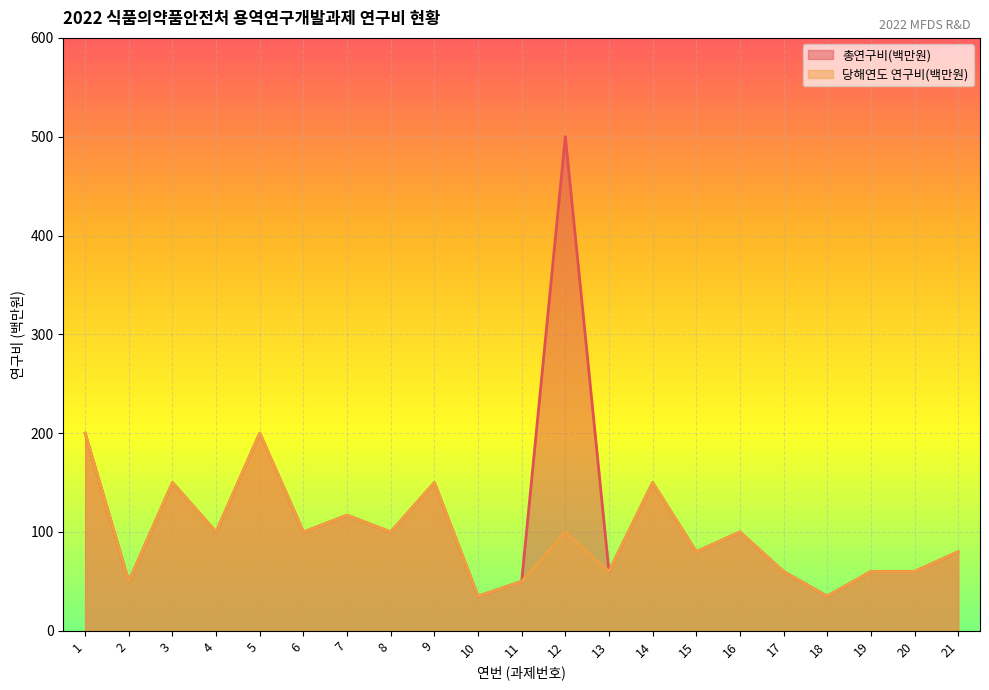

Which series changed the most between 18 and 21?

총연구비(백만원)